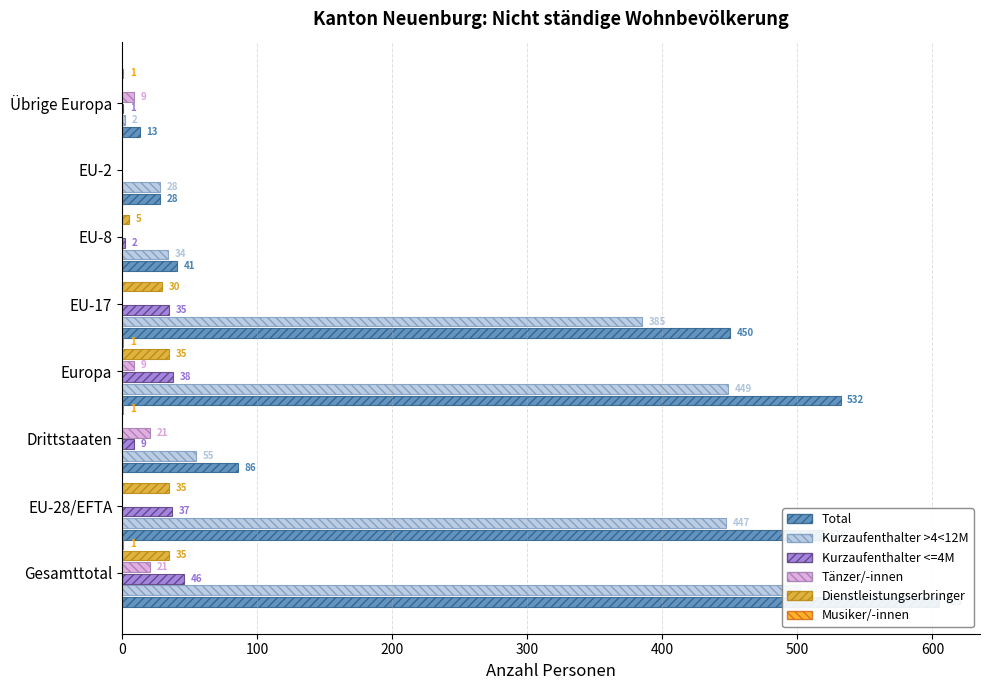

Is it true that Total equals 532 at Europa?

True